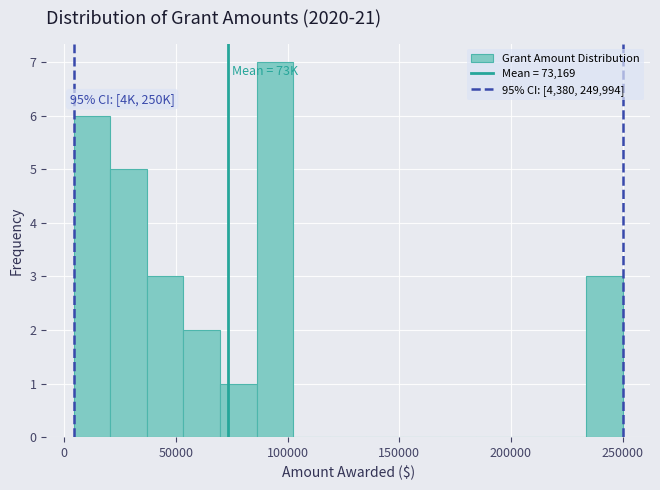

Read against the x-axis, roughly where is the centre of the tallest bar?

95000